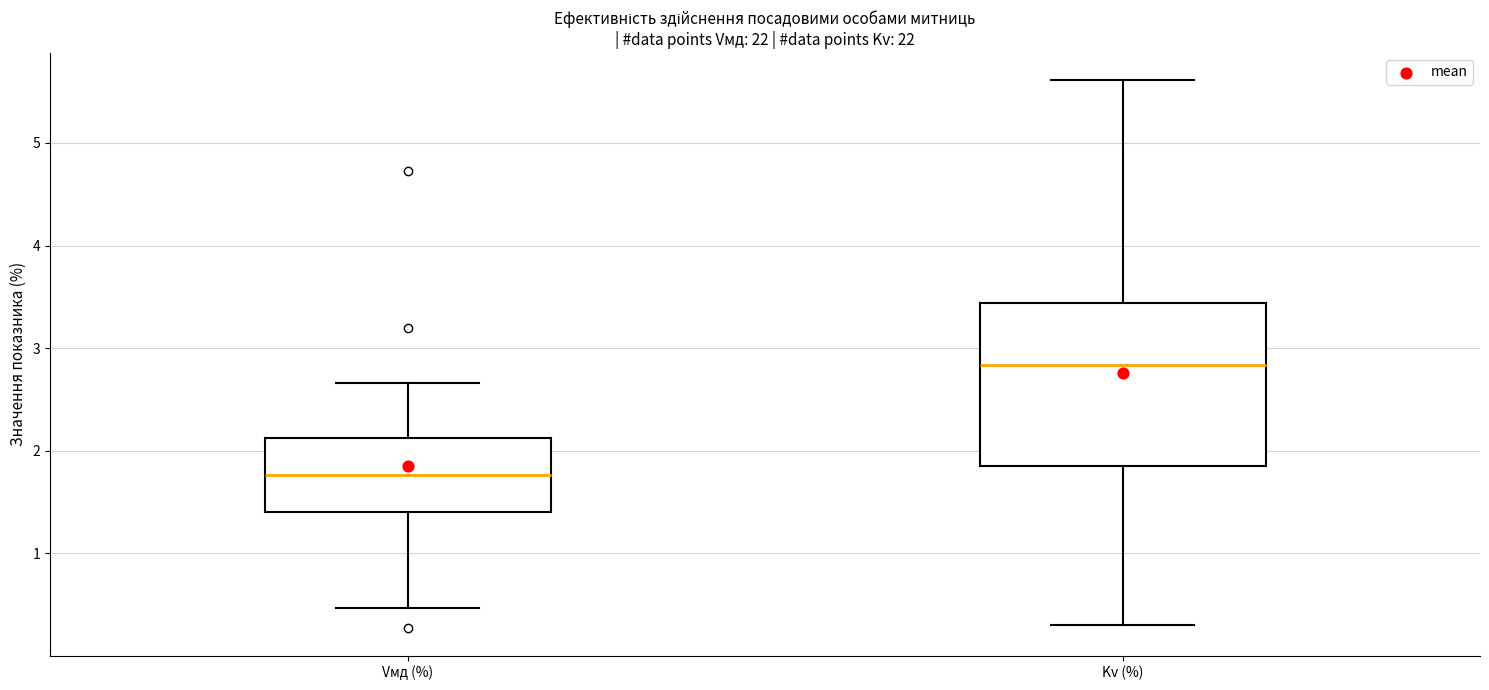

Comparing the boxes themselves (not the whiskers), which one is the tallest?

Kv (%)